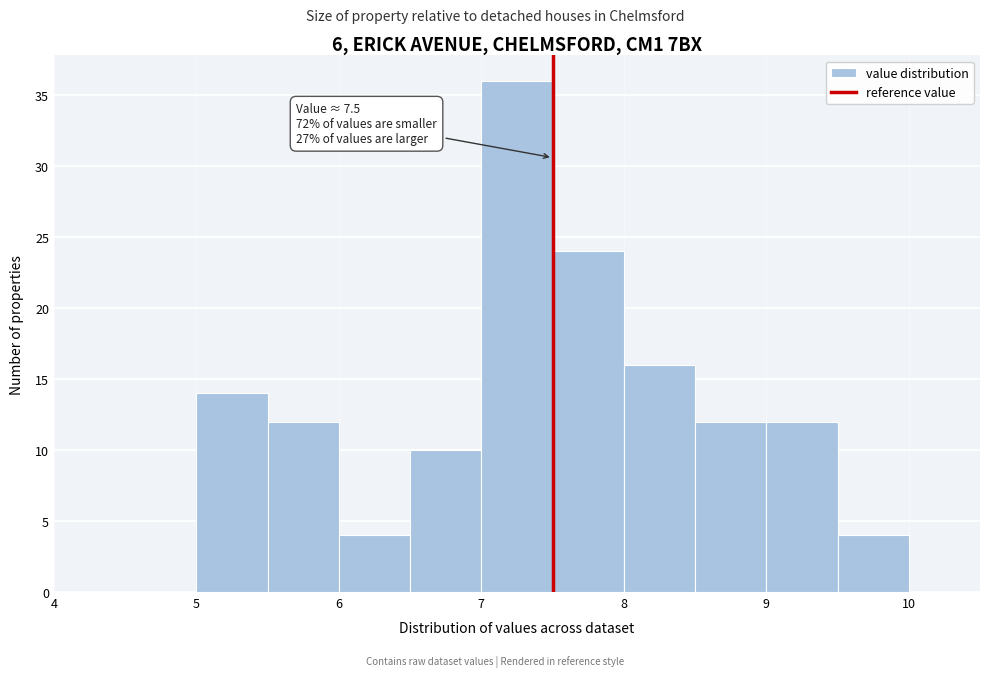

Which range on the x-axis has the tallest bar?

7.0 to 7.5